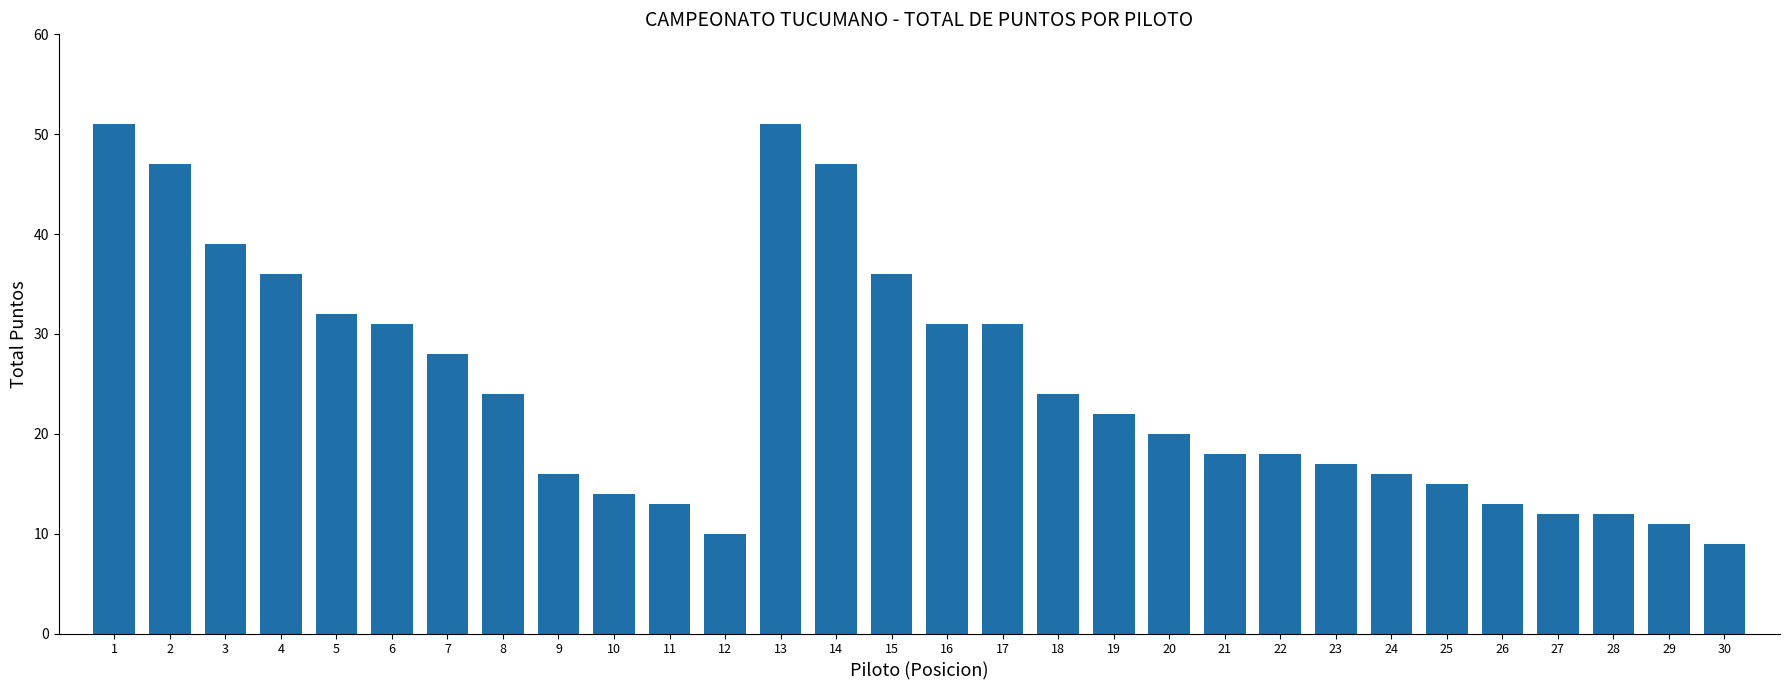

What is the difference between the values at 18 and 10?

10